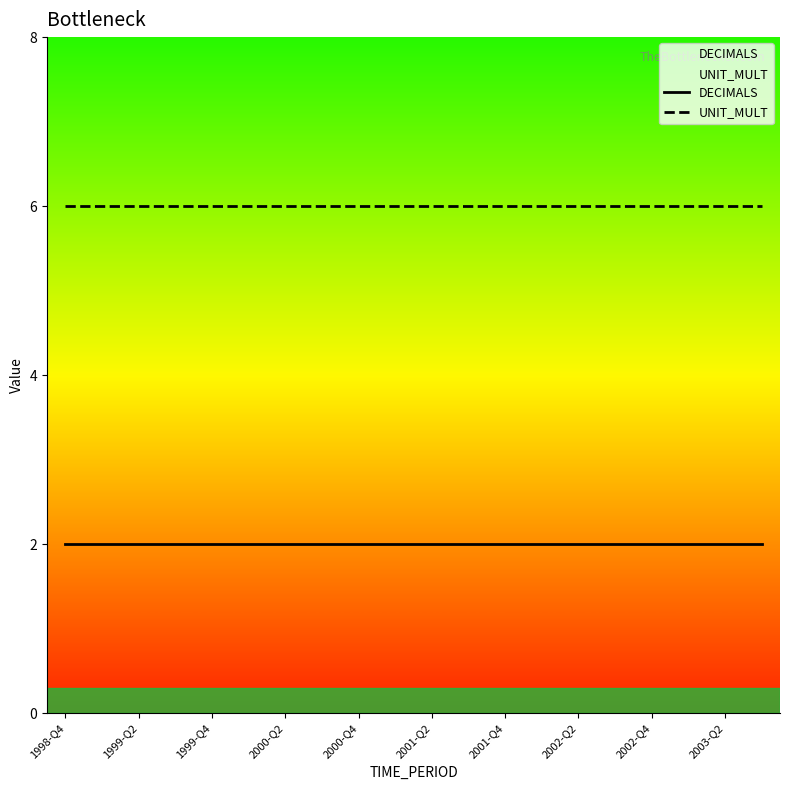

List the series in order of their overall mean, lowest first.

DECIMALS, UNIT_MULT